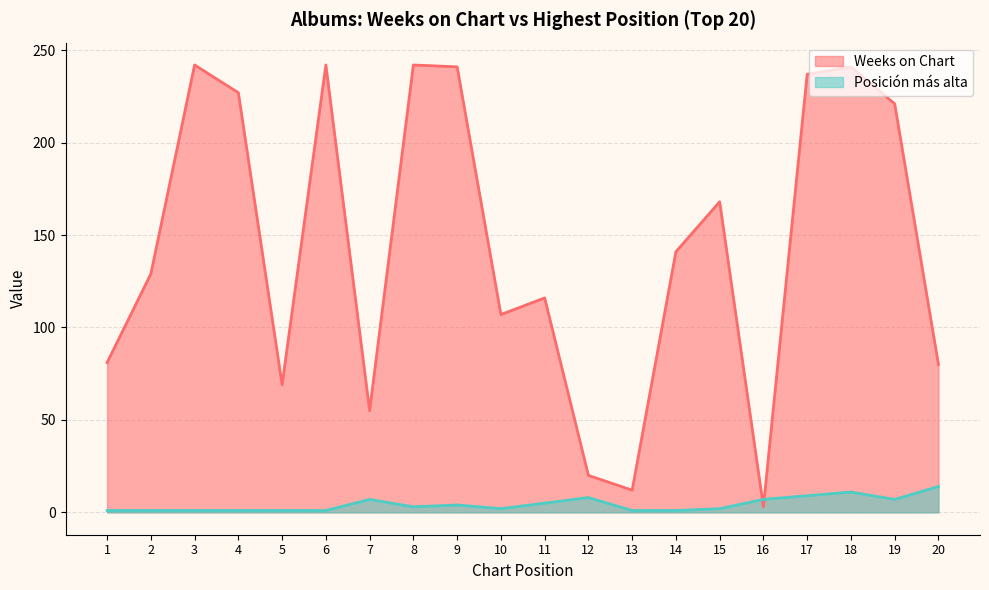

What is the difference between the second highest and second lowest values in the Posición más alta series?

10